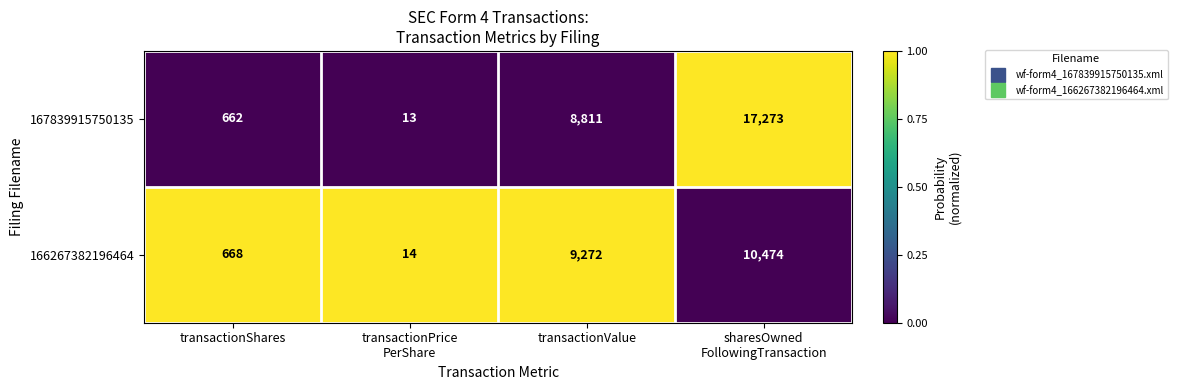

At which category does the chart reach its minimum across all series?

transactionPrice
PerShare